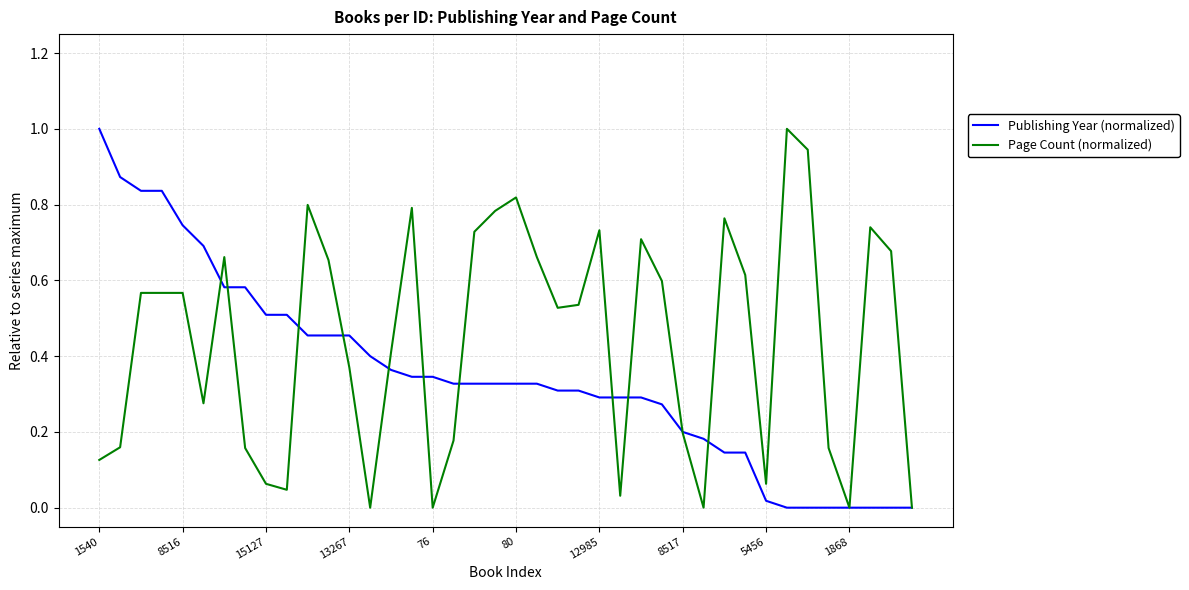

What are all the series names shown in the legend?

Publishing Year (normalized), Page Count (normalized)